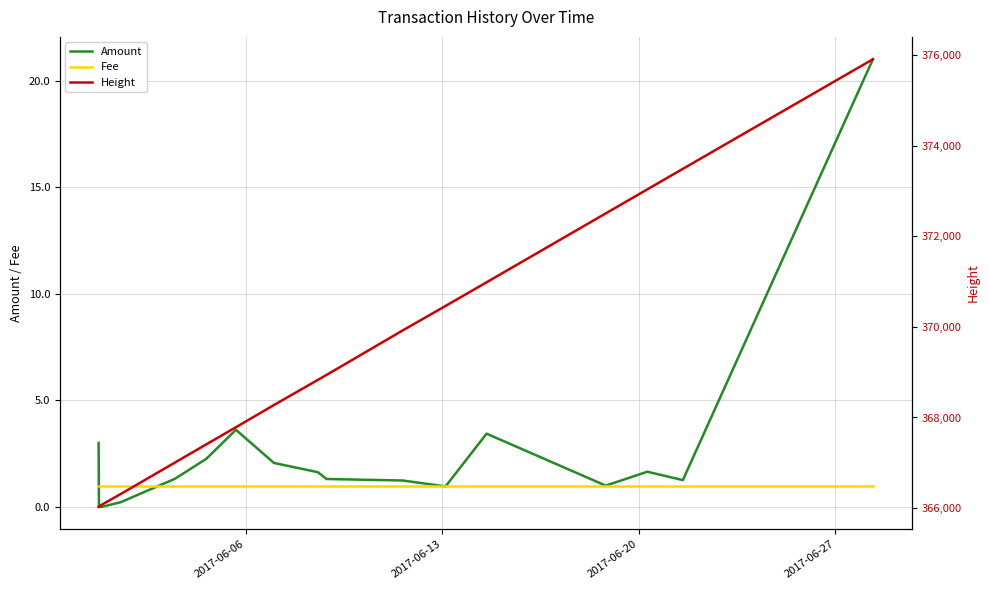

What is the maximum value for Fee?

1.0